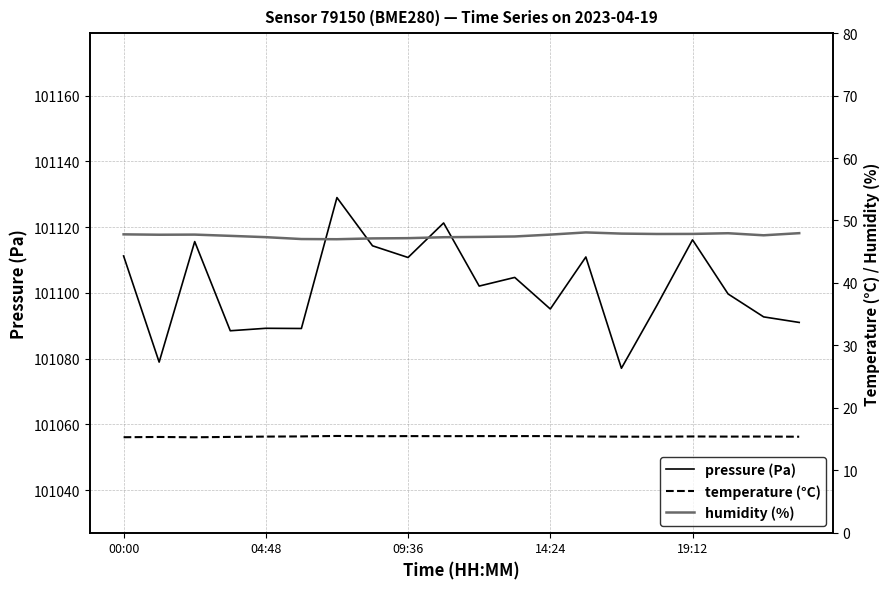

At which category is the sum across all series the highest?

6